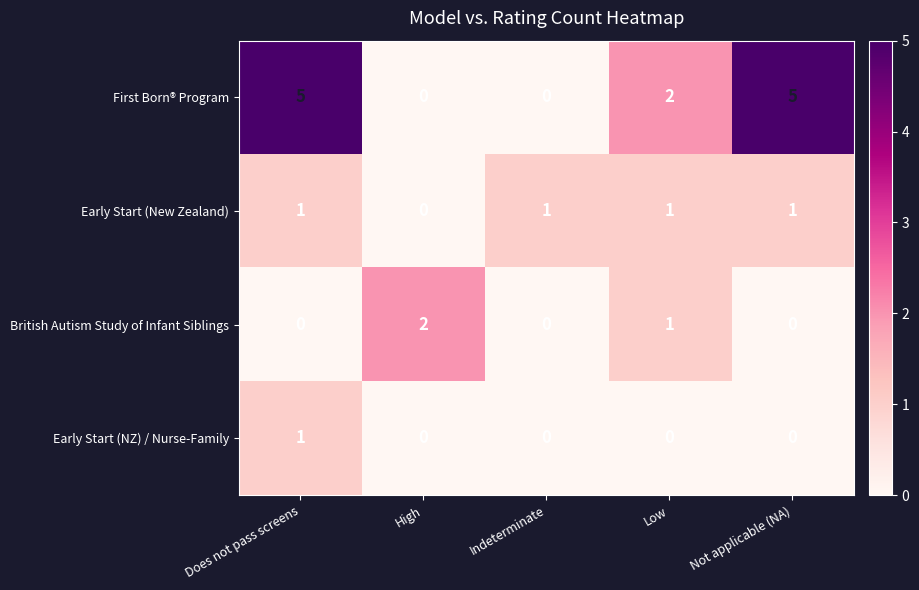

Reading right to left, transcribe all the data shown in this chart.

First Born® Program: Not applicable (NA)=5	Low=2	Indeterminate=0	High=0	Does not pass screens=5
Early Start (New Zealand): Not applicable (NA)=1	Low=1	Indeterminate=1	High=0	Does not pass screens=1
British Autism Study of Infant Siblings: Not applicable (NA)=0	Low=1	Indeterminate=0	High=2	Does not pass screens=0
Early Start (NZ) / Nurse-Family: Not applicable (NA)=0	Low=0	Indeterminate=0	High=0	Does not pass screens=1